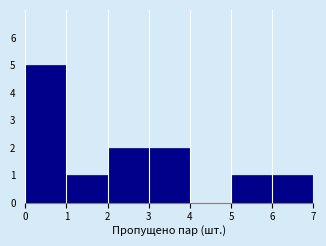

Reading left to right, transcribe this chart: for each bar, give the range it covers on the x-axis and its height. The values are not printed on the chart, so give them approximately, as read against the axis.

0 to 1: 5
1 to 2: 1
2 to 3: 2
3 to 4: 2
4 to 5: 0
5 to 6: 1
6 to 7: 1